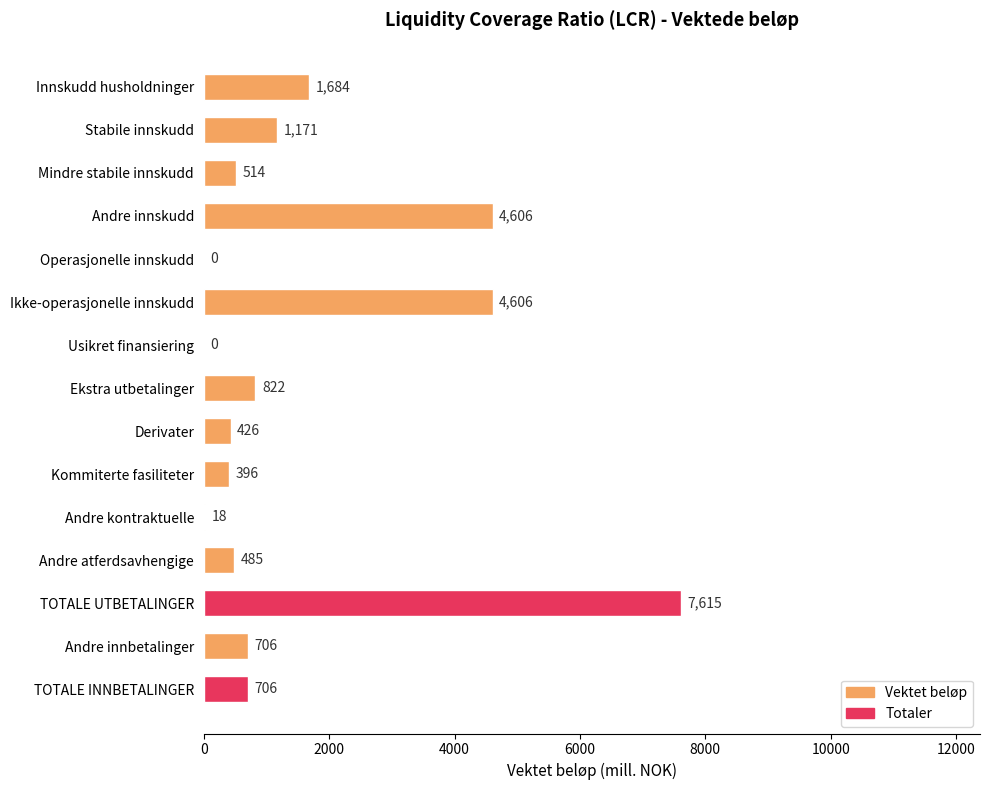

Which label corresponds to the largest value in the chart?

TOTALE UTBETALINGER